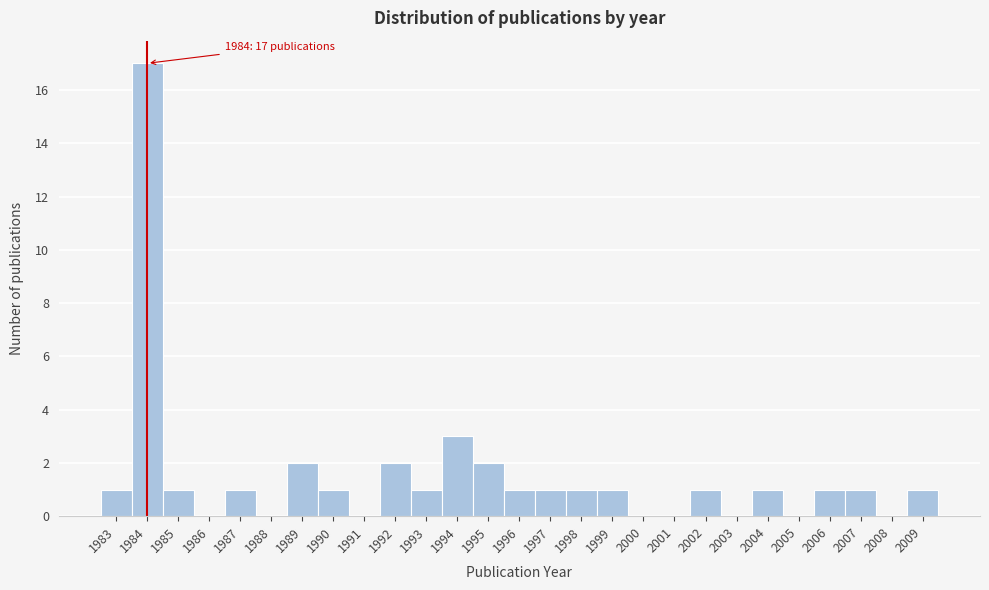

Reading right to left, what are all the values shown in this chart?

2009=1	2008=0	2007=1	2006=1	2005=0	2004=1	2003=0	2002=1	2001=0	2000=0	1999=1	1998=1	1997=1	1996=1	1995=2	1994=3	1993=1	1992=2	1991=0	1990=1	1989=2	1988=0	1987=1	1986=0	1985=1	1984=17	1983=1